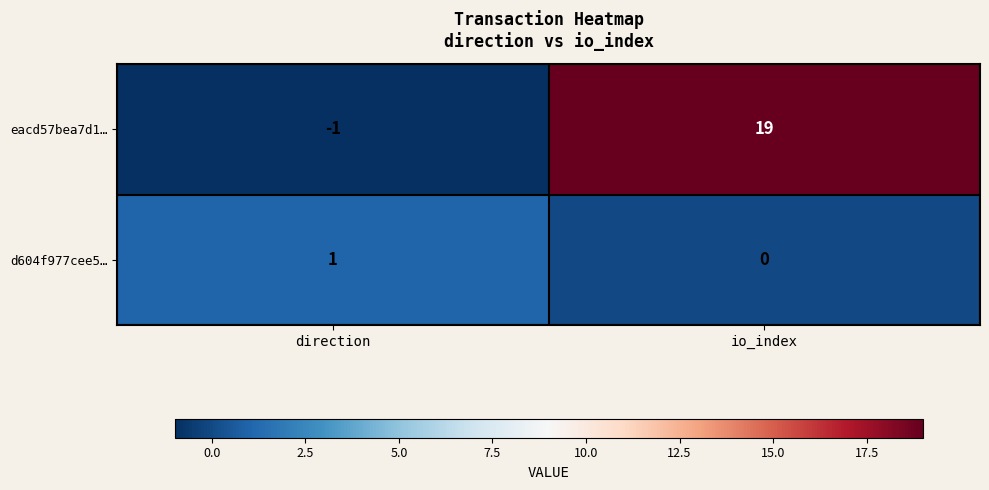

Which series has the largest total across all categories?

eacd57bea7d1…